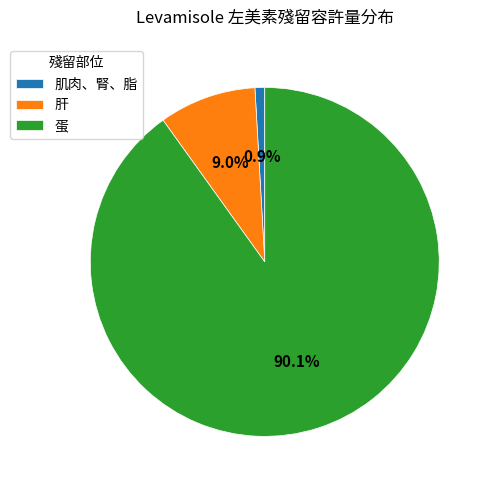

What is the majority slice?

蛋